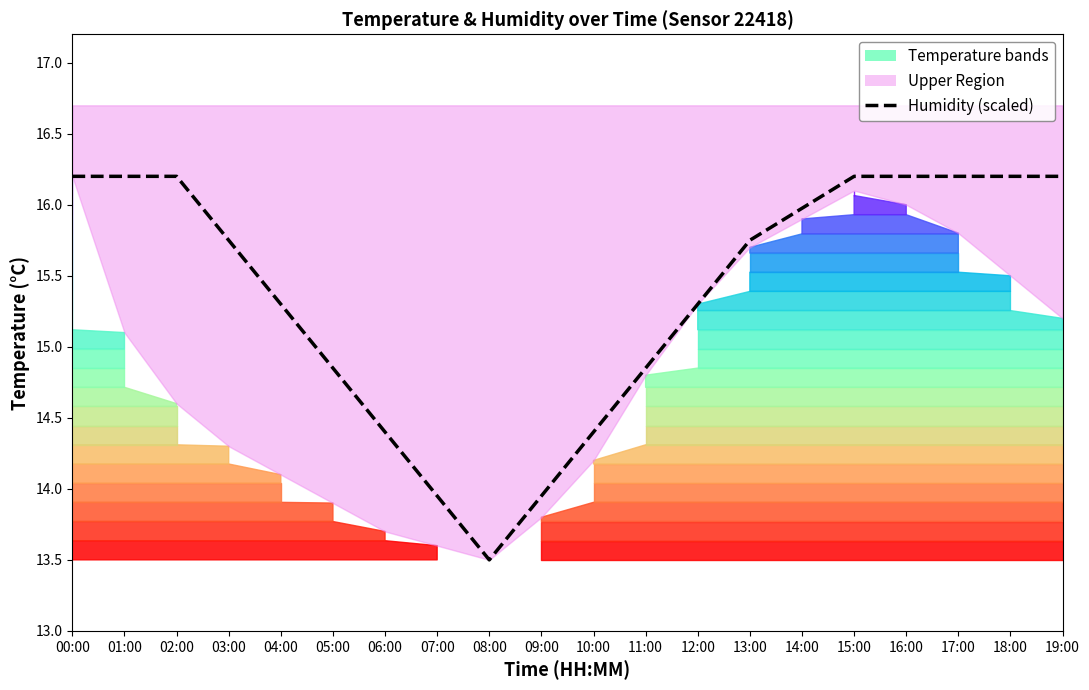

Is it true that the value at 03:00 is 25.6?

False